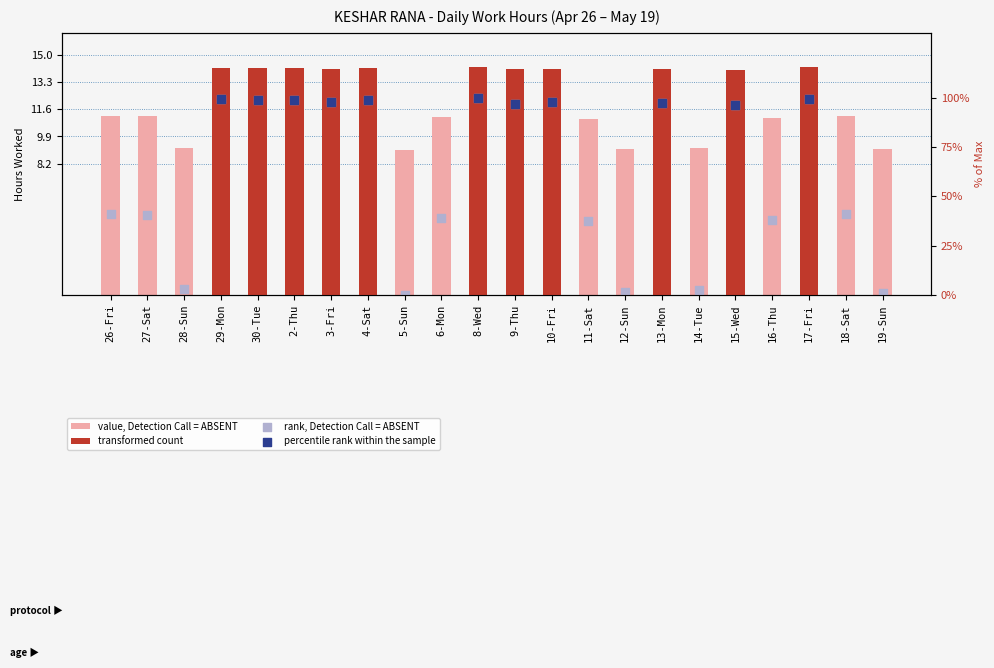

What is the total value across all series at 18-Sat?

52.0